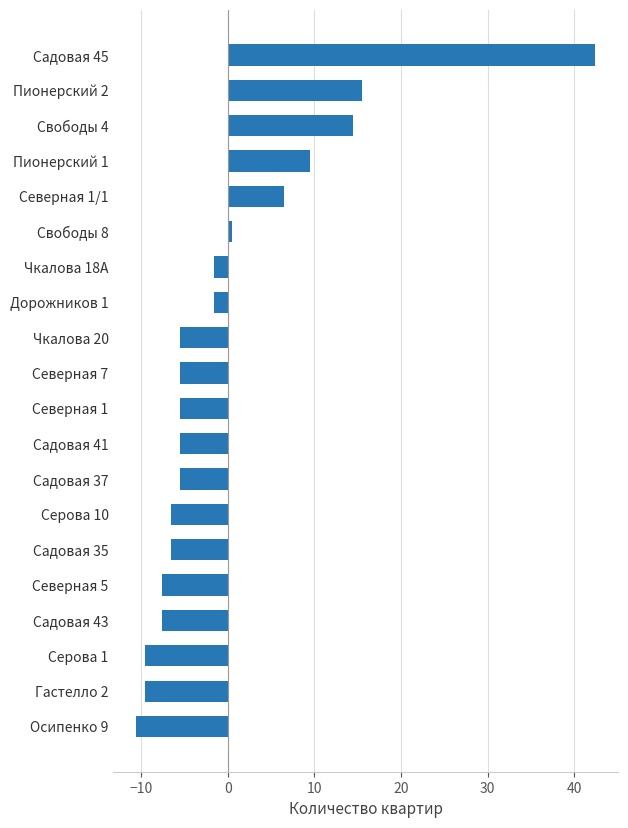

What is the maximum value shown in the chart?

42.5